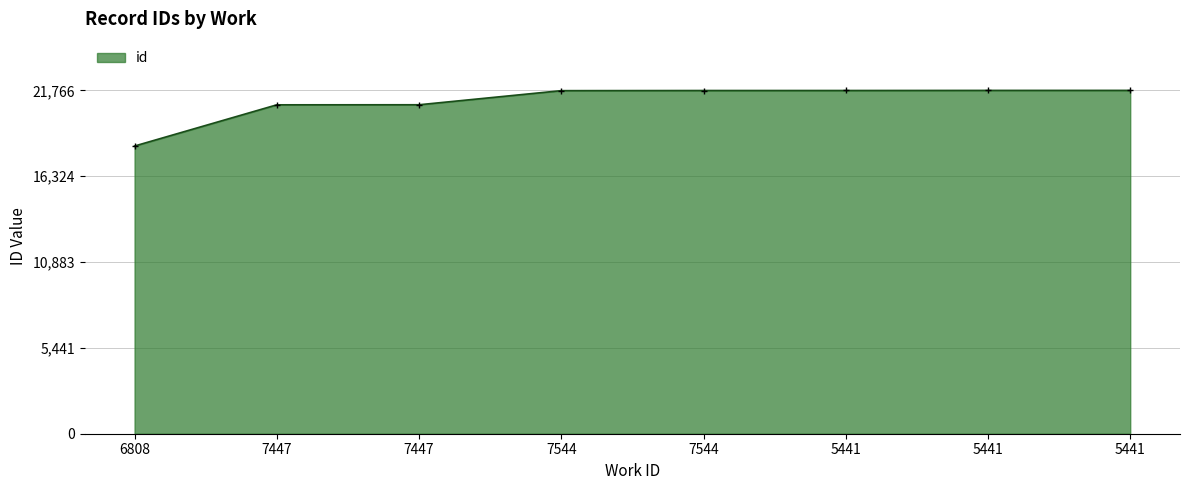

List the labels in order of value, smallest first.

6808, 7447, 7447, 7544, 7544, 5441, 5441, 5441